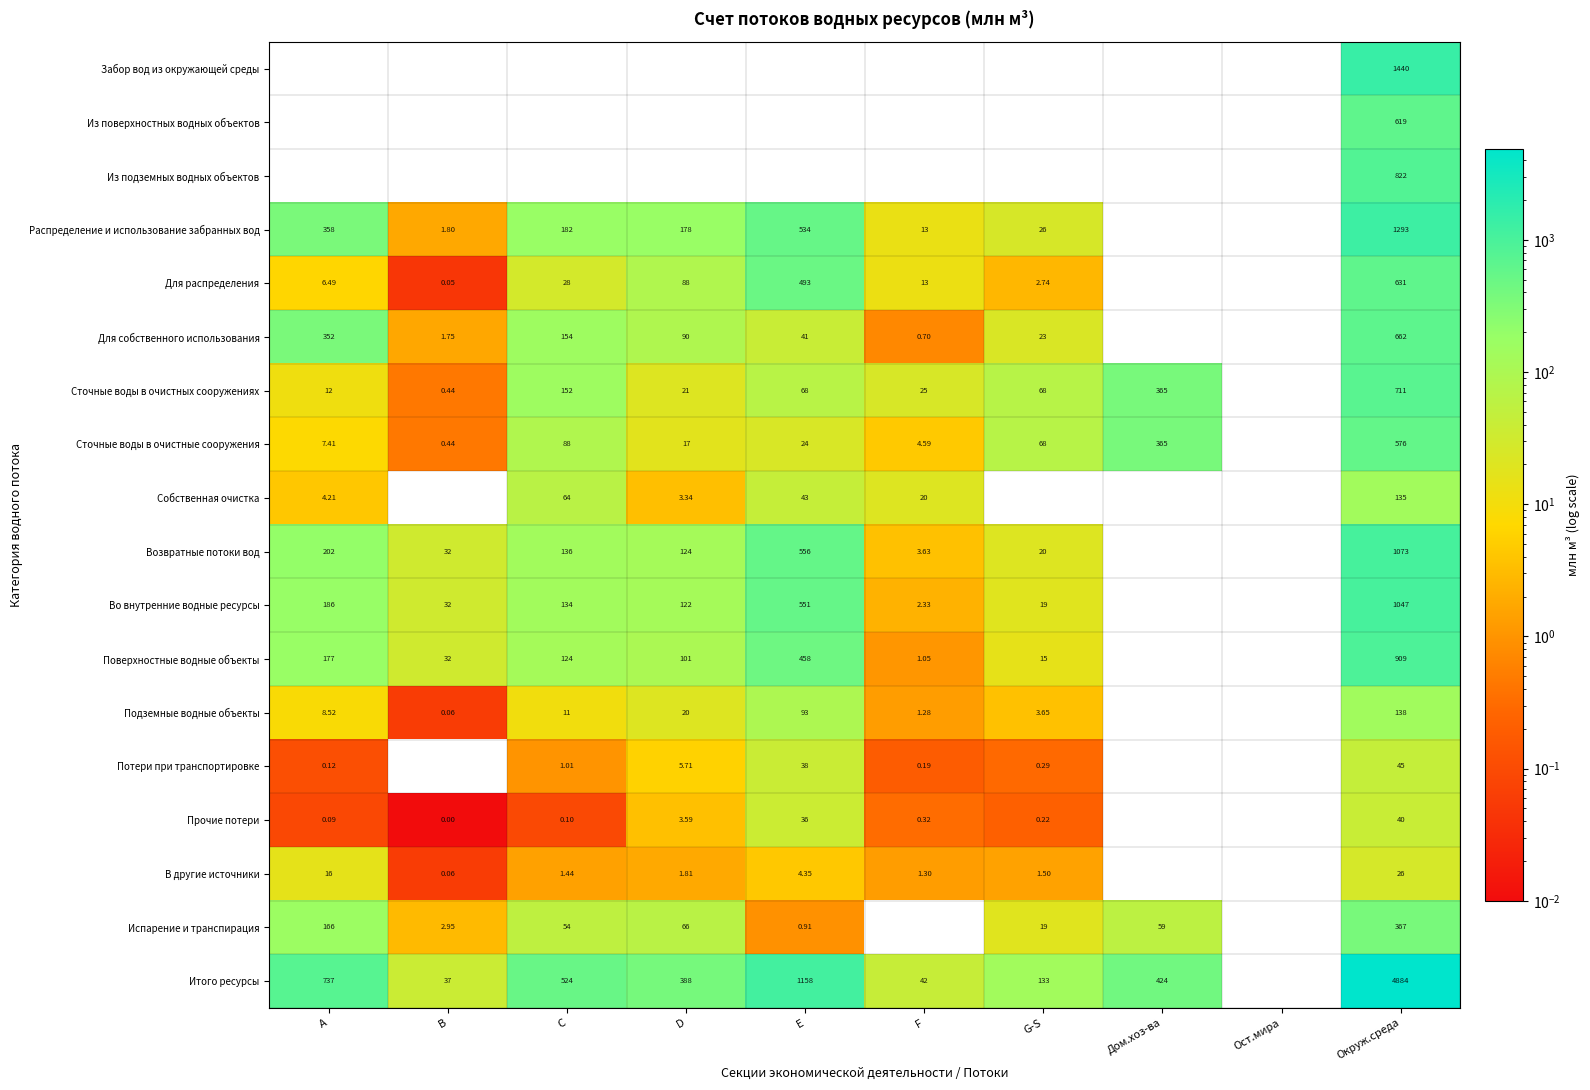

Which has a higher value, C or A?

C